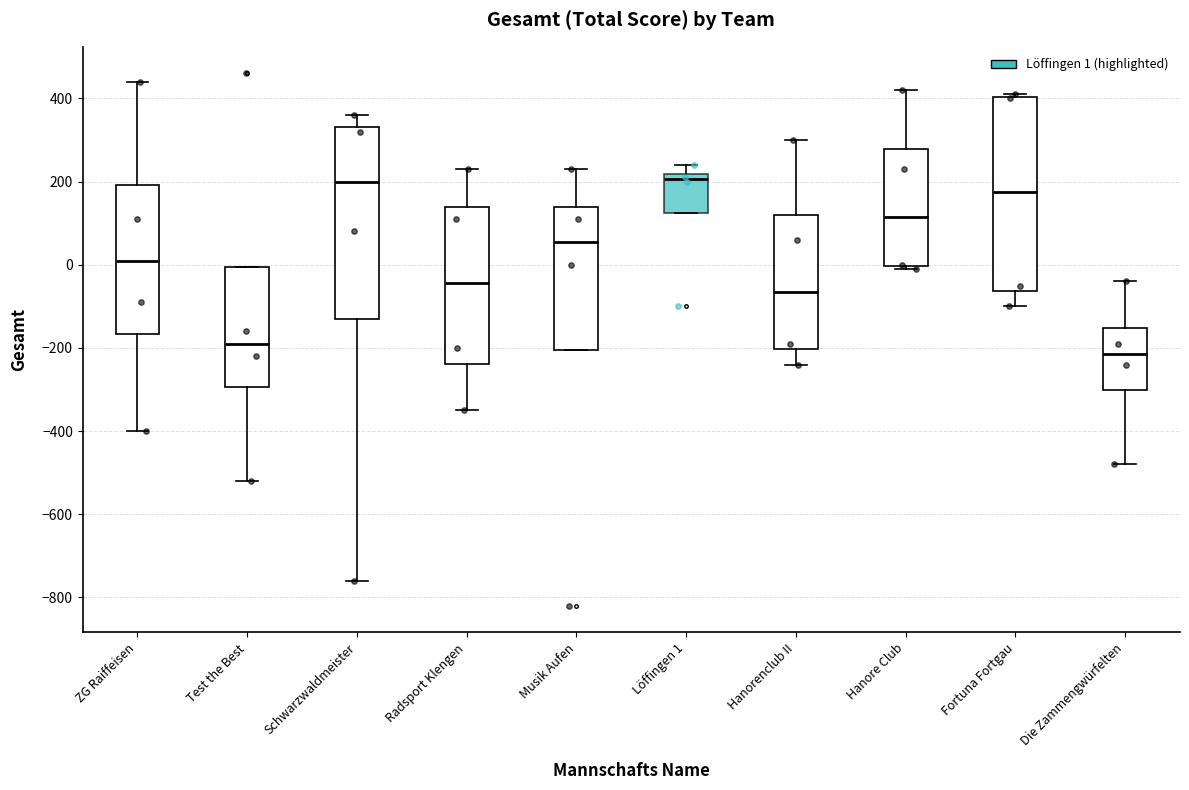

Reading left to right, read every box against the y-axis: the position of its median line, the range the box covers, and the ends of its whiskers. The values are not printed on the chart, so give them approximately, as read against the axis.

ZG Raiffeisen: median 20, box -160 to 200, whiskers -400 to 440
Test the Best: median -180, box -300 to 0, whiskers -520 to 0
Schwarzwaldmeister: median 200, box -120 to 340, whiskers -760 to 360
Radsport Klengen: median -40, box -240 to 140, whiskers -340 to 240
Musik Aufen: median 60, box -200 to 140, whiskers -200 to 240
Löffingen 1: median 200, box 120 to 220, whiskers 120 to 240
Hanorenclub II: median -60, box -200 to 120, whiskers -240 to 300
Hanore Club: median 120, box 0 to 280, whiskers 0 (just below the box's lower edge) to 420
Fortuna Fortgau: median 180, box -60 to 400, whiskers -100 to 420
Die Zammengwürfelten: median -220, box -300 to -160, whiskers -480 to -40